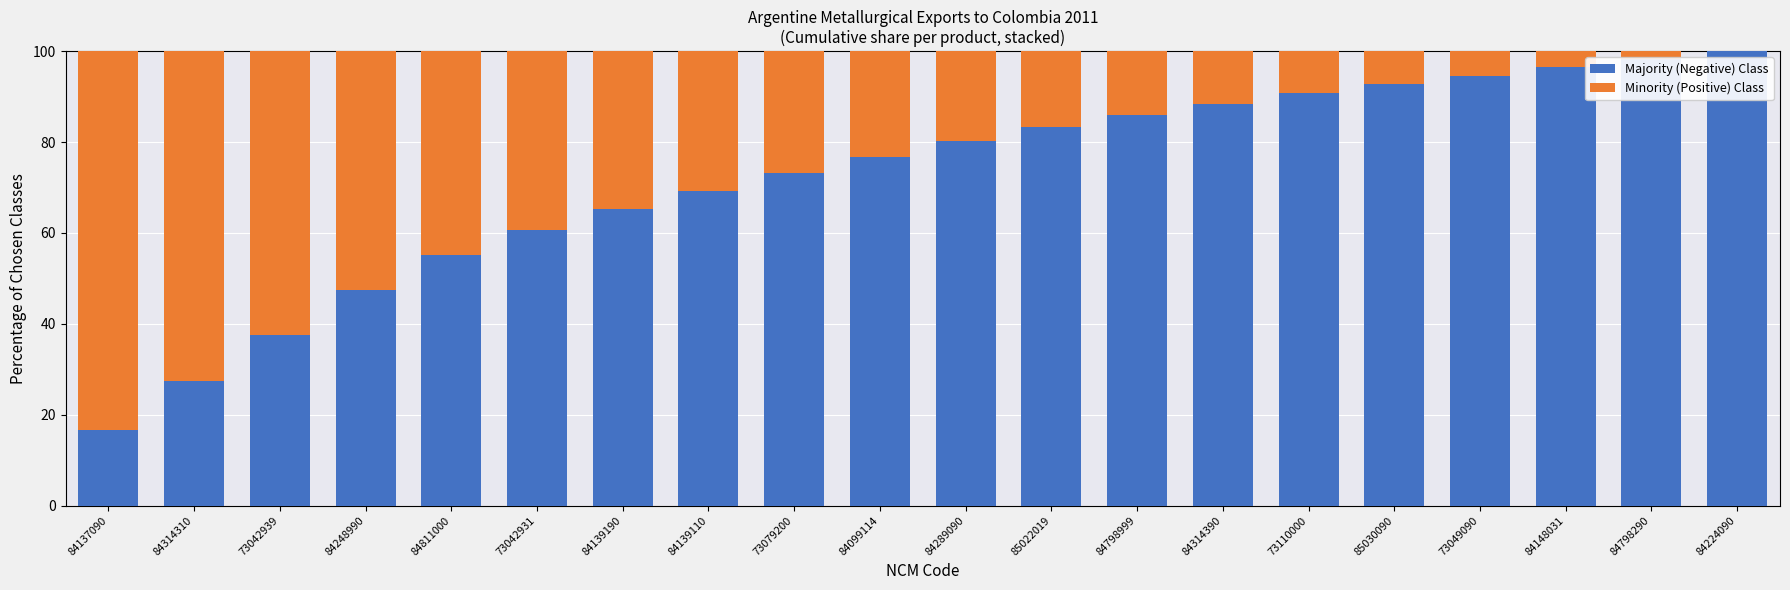

What are all the series names shown in the legend?

Majority (Negative) Class, Minority (Positive) Class